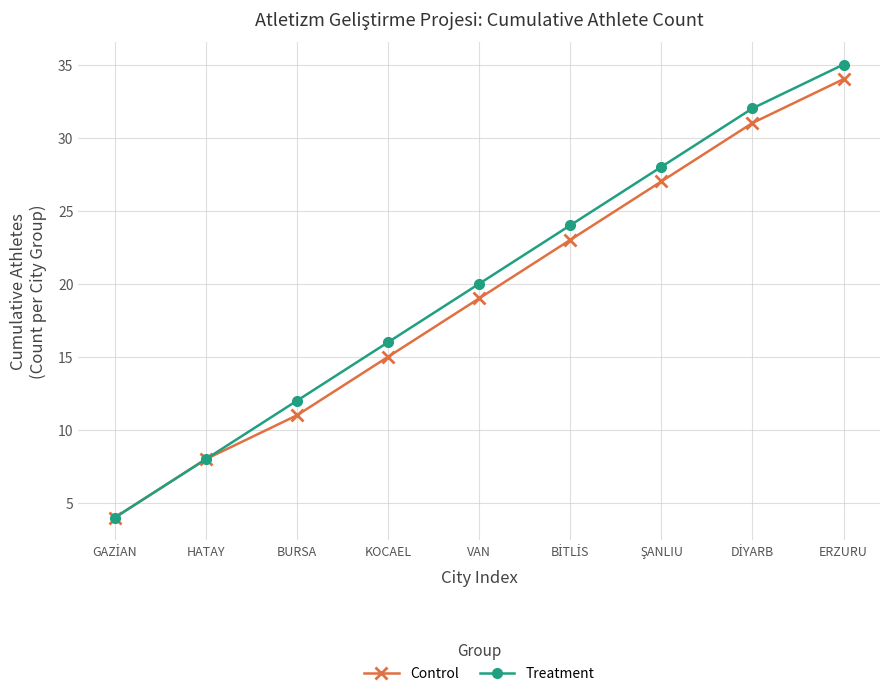

Which series has the largest range (max minus min)?

Treatment